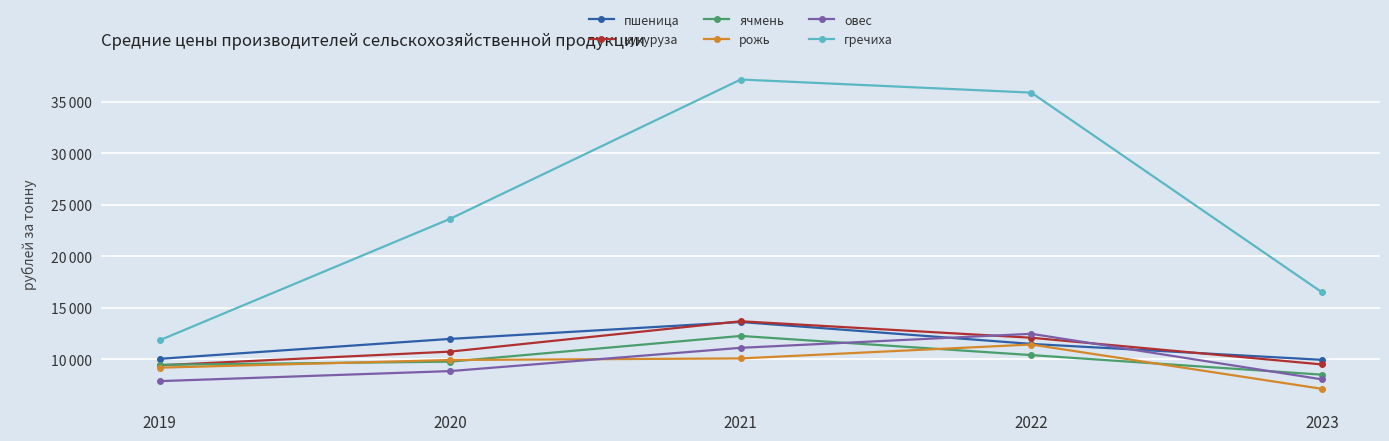

What is the average value of the гречиха series?

24987